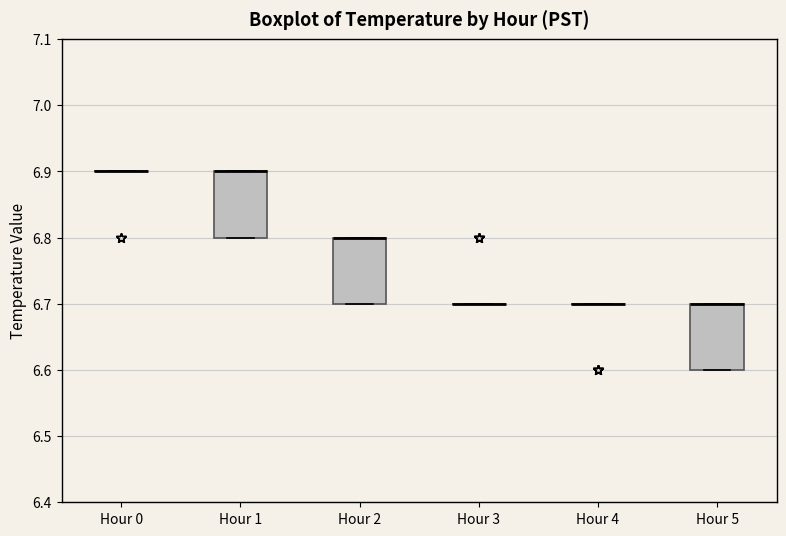

Reading left to right, read every box against the y-axis: the position of its median line, the range the box covers, and the ends of its whiskers. The values are not printed on the chart, so give them approximately, as read against the axis.

Hour 0: box collapsed to a line at 6.9, whiskers 6.9 to 6.9
Hour 1: median 6.9 (drawn on the box's upper edge), box 6.8 to 6.9, whiskers 6.8 to 6.9
Hour 2: median 6.8 (drawn on the box's upper edge), box 6.7 to 6.8, whiskers 6.7 to 6.8
Hour 3: box collapsed to a line at 6.7, whiskers 6.7 to 6.7
Hour 4: box collapsed to a line at 6.7, whiskers 6.7 to 6.7
Hour 5: median 6.7 (drawn on the box's upper edge), box 6.6 to 6.7, whiskers 6.6 to 6.7